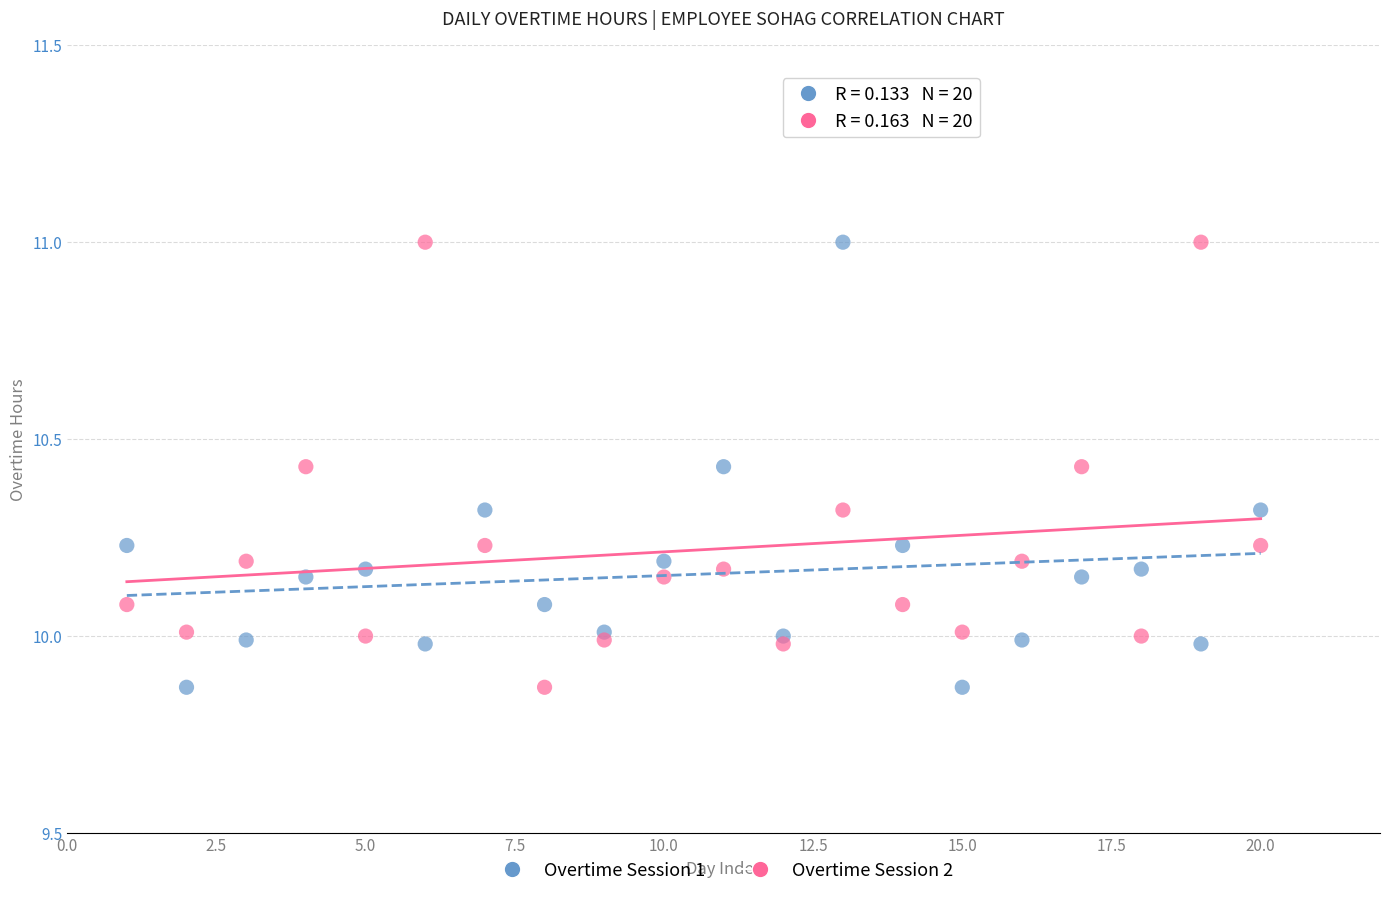

What is the X range (max minus min) for the scatter plot?

19.0